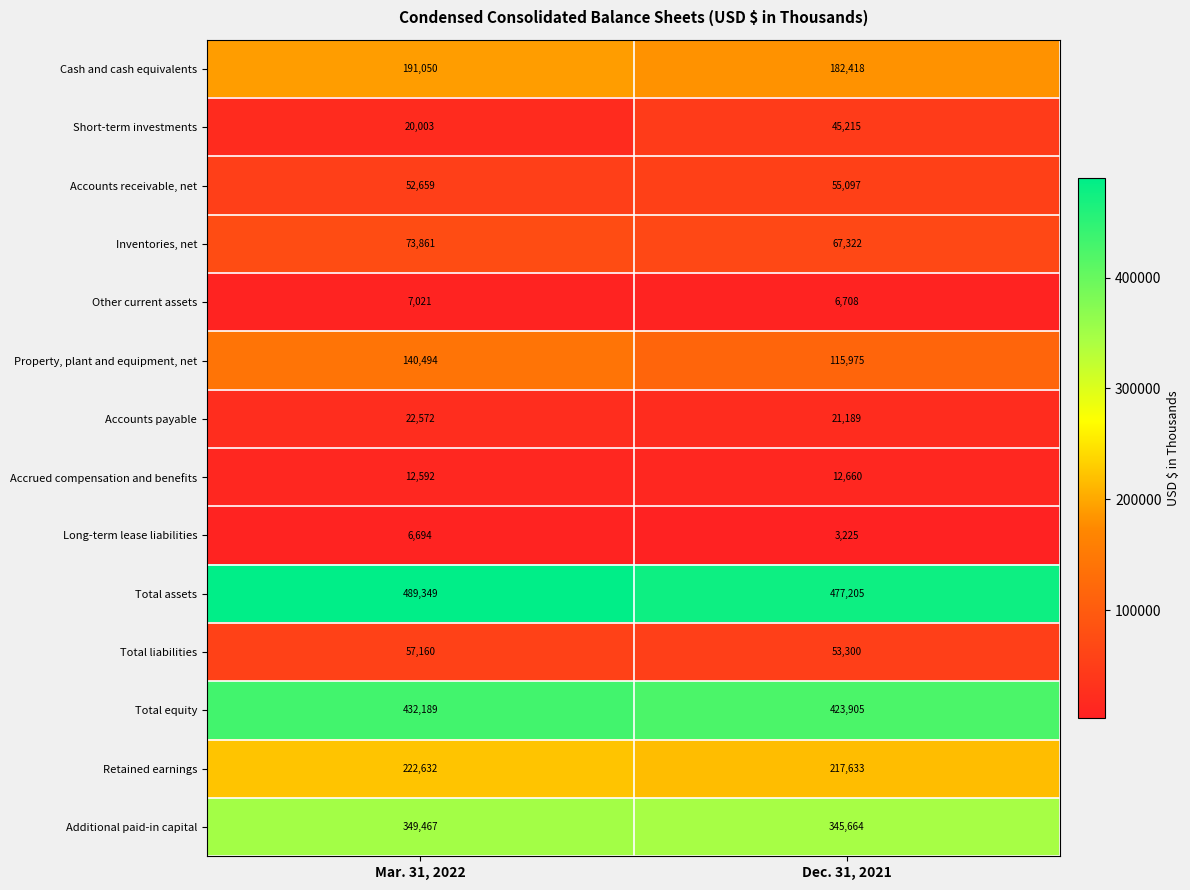

Reading left to right, what are all the values shown in this chart?

Cash and cash equivalents: 191050	182418
Short-term investments: 20003	45215
Accounts receivable, net: 52659	55097
Inventories, net: 73861	67322
Other current assets: 7021	6708
Property, plant and equipment, net: 140494	115975
Accounts payable: 22572	21189
Accrued compensation and benefits: 12592	12660
Long-term lease liabilities: 6694	3225
Total assets: 489349	477205
Total liabilities: 57160	53300
Total equity: 432189	423905
Retained earnings: 222632	217633
Additional paid-in capital: 349467	345664